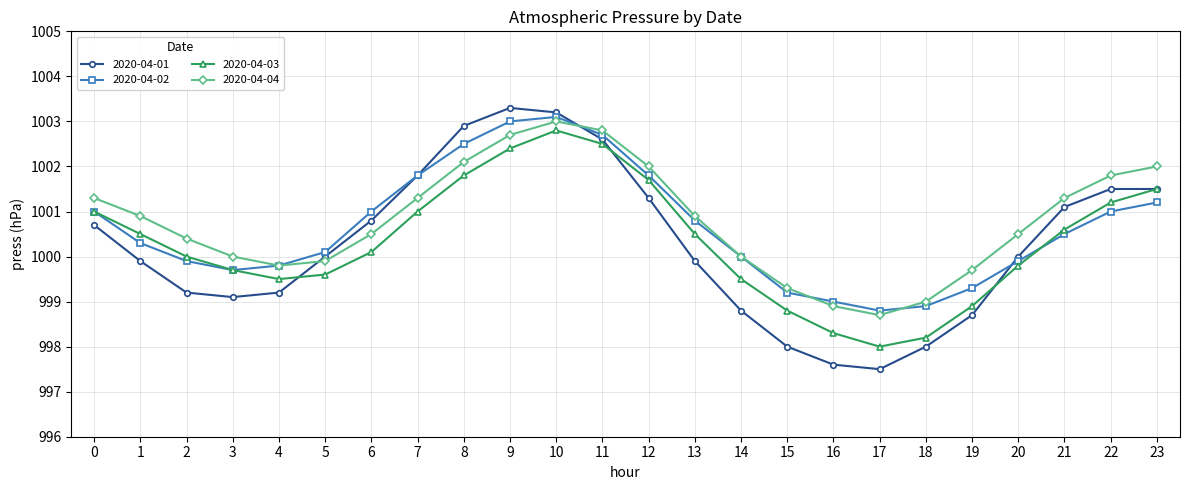

The 2020-04-01 series shows 1510.8 at 22. True or false?

False